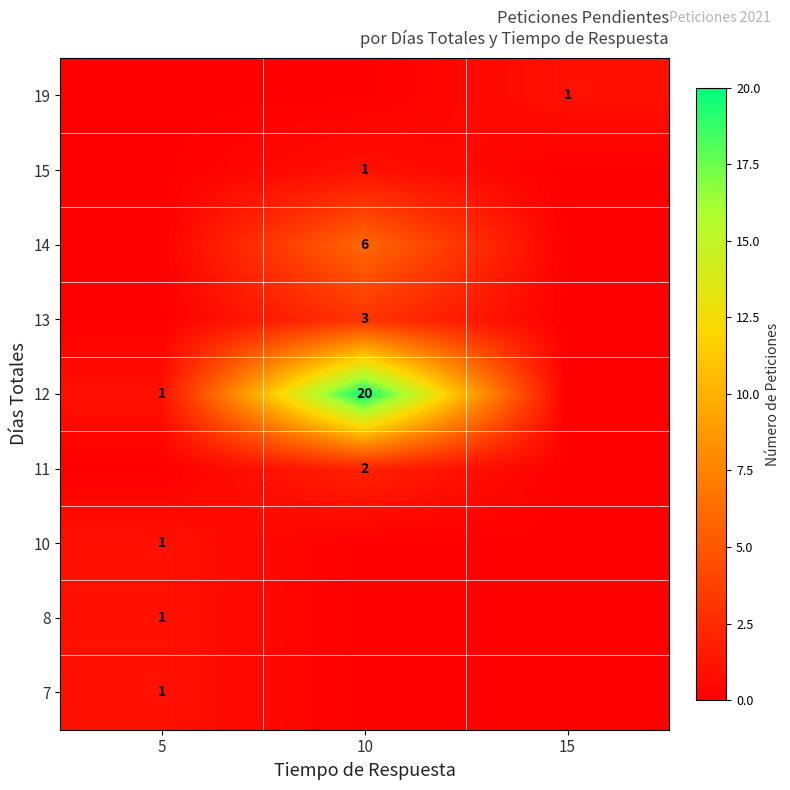

The value of 19 at 15 is 1. True or false?

True